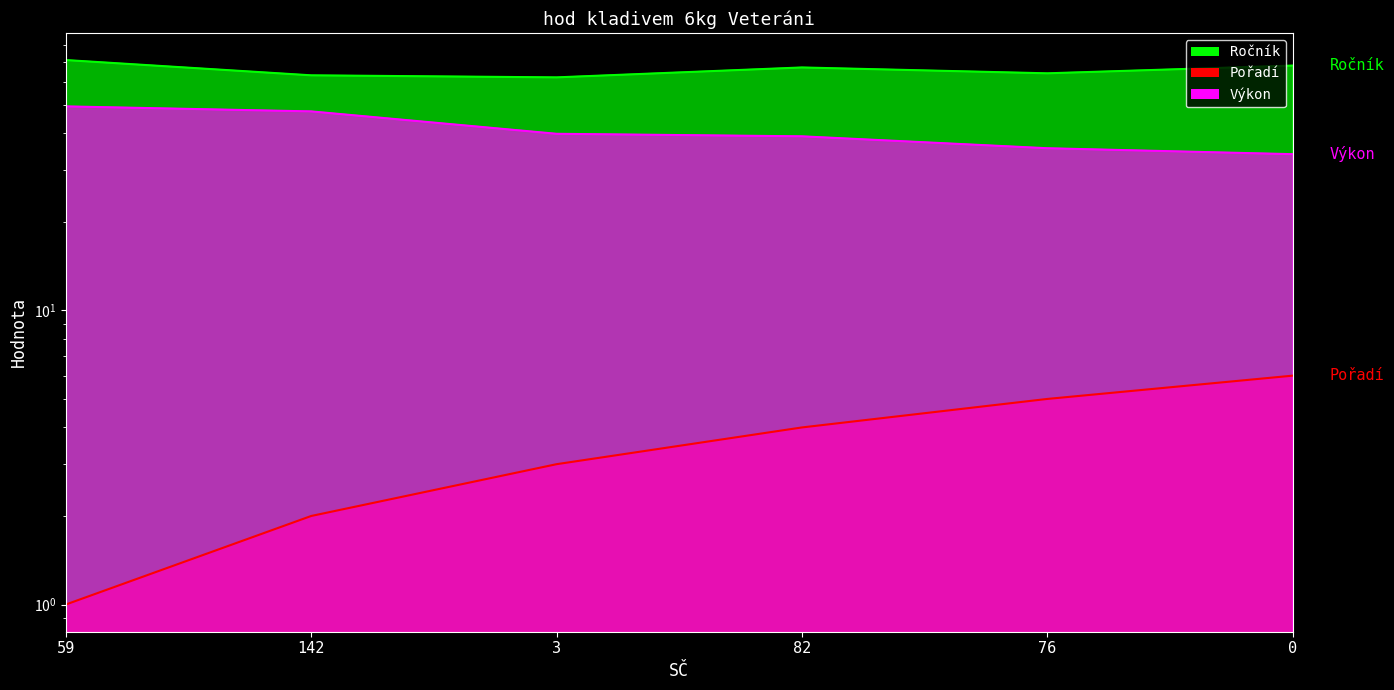

Reading right to left, list all the values displayed in this chart.

Ročník: 68.0	64.0	67.0	62.0	63.0	71.0
Pořadí: 6.0	5.0	4.0	3.0	2.0	1.0
Výkon: 34.0	35.6	39.1	39.9	47.5	49.4